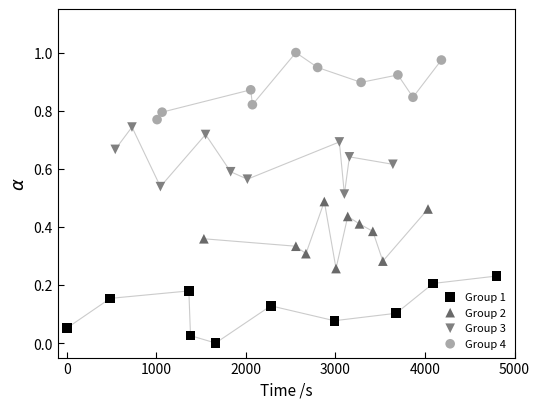

Which series contains the lowest Y value?

Group 1